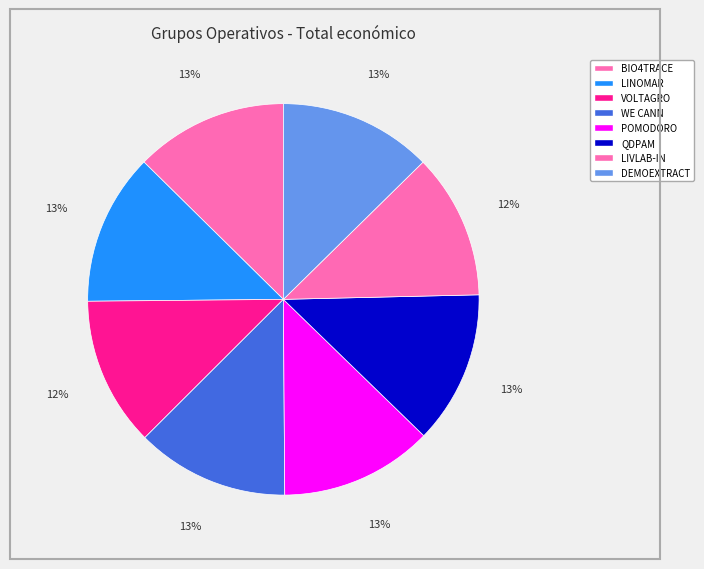

To the nearest percent, what is the average slice percentage?

12%